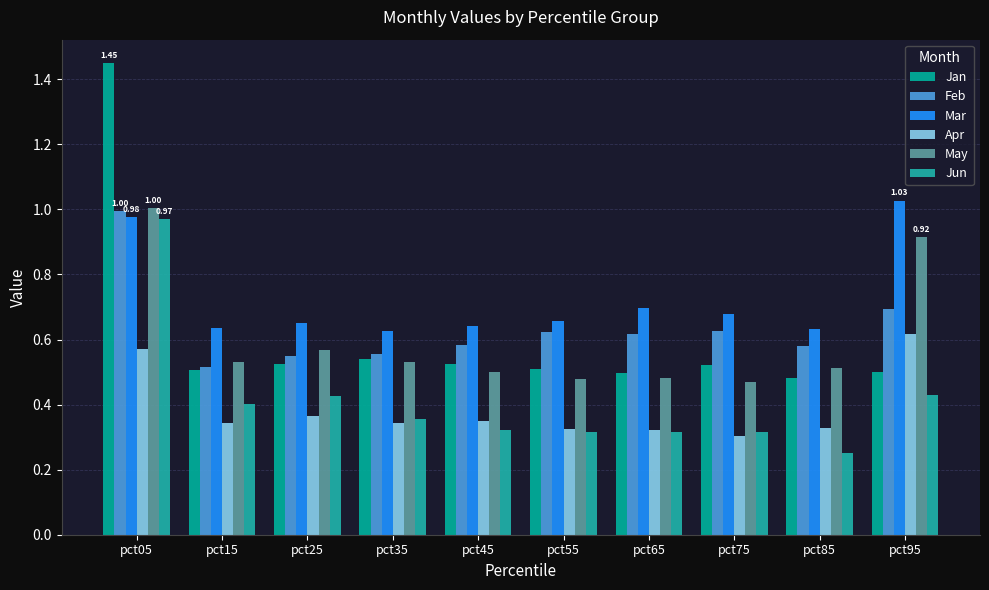

How many categories are shown in the chart?

10